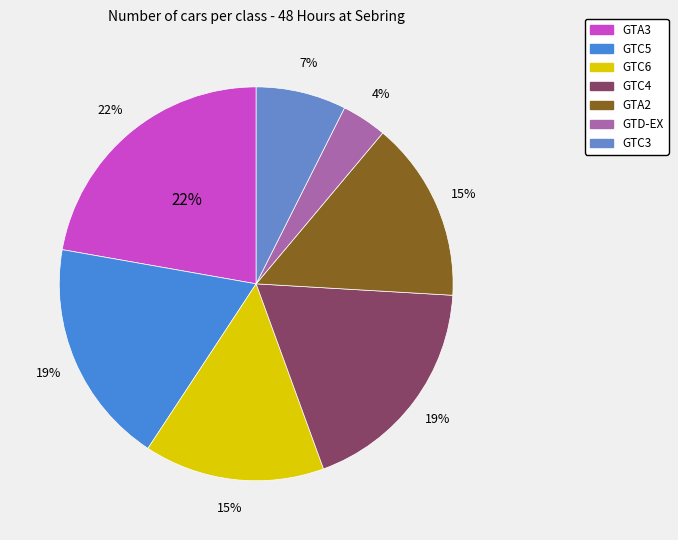

Combined, what portion of the pie is GTA3 and GTC4?

40.7%